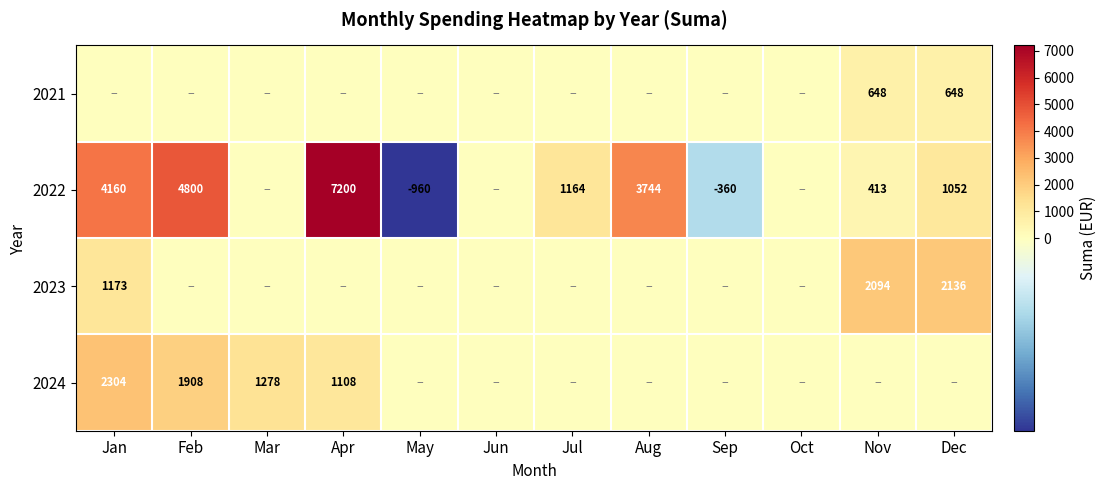

The 2024 series shows 3399 at Jan. True or false?

False